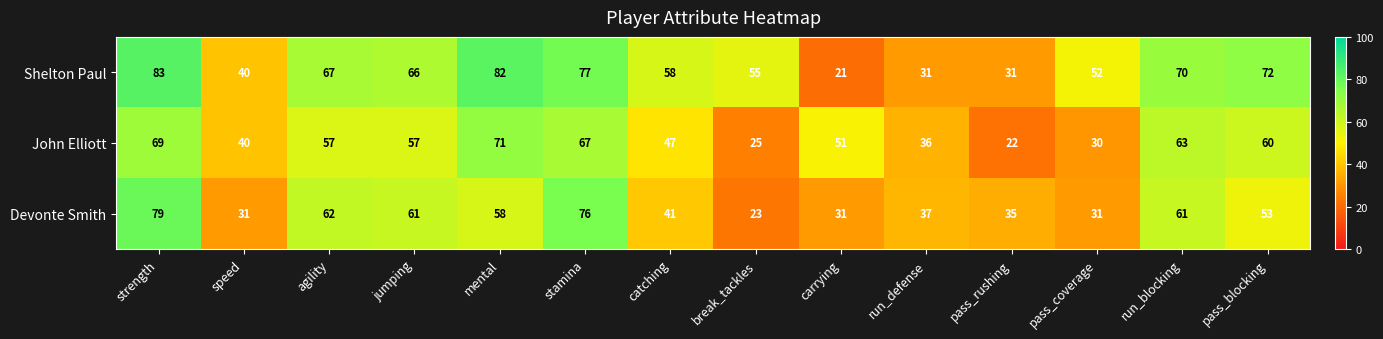

Is it true that Shelton Paul equals 88 at break_tackles?

False